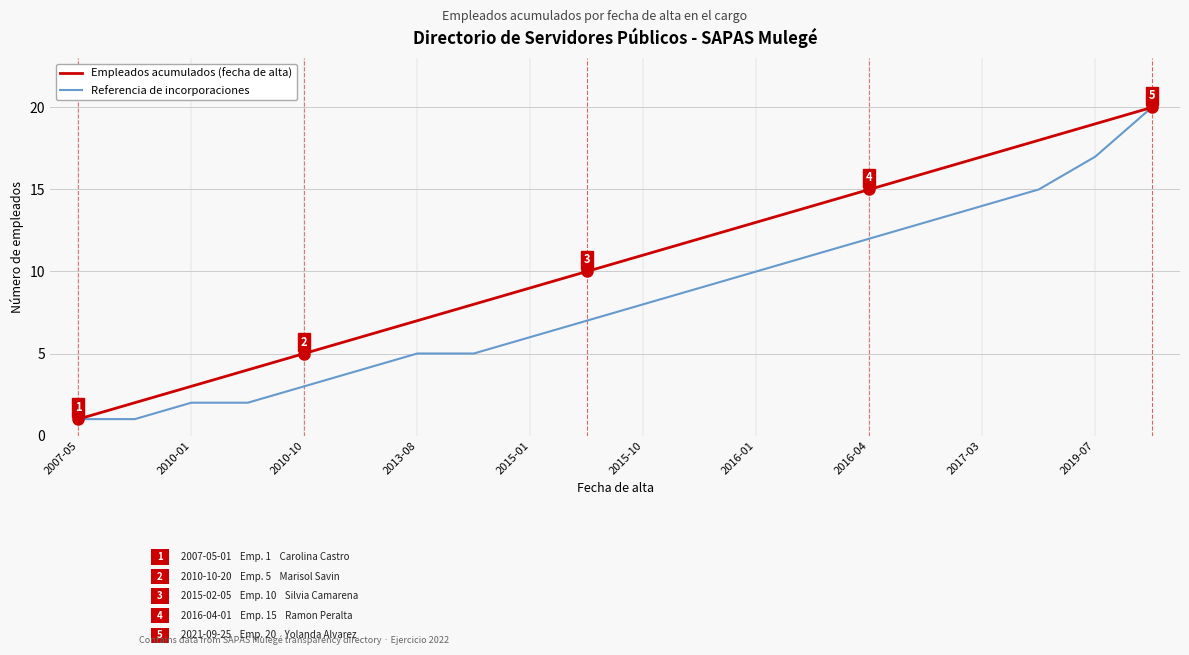

Is this an area chart (filled region under the line)?

No